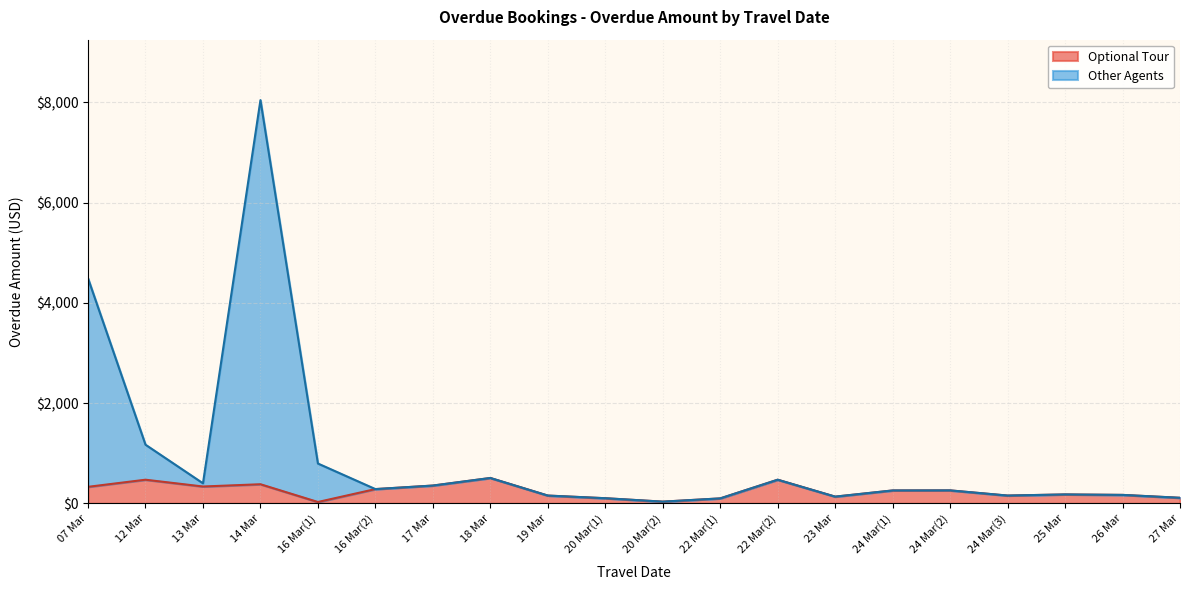

At which label does Optional Tour first exceed 256?

07 Mar